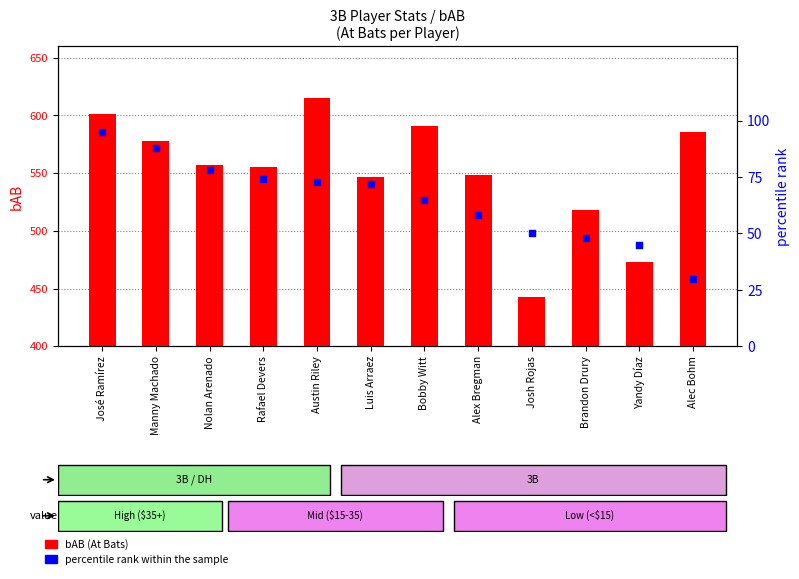

Which series has the widest spread of Y values?

bAB (At Bats)